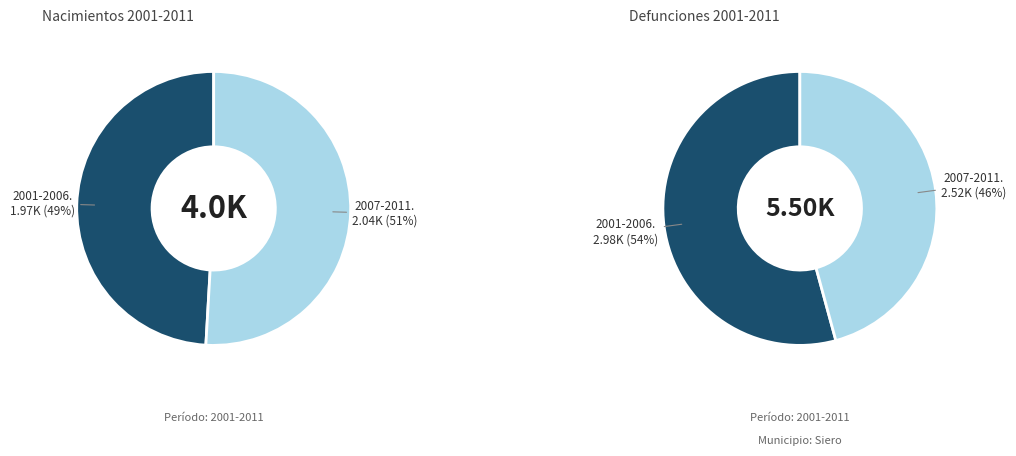

True or false: 2011 accounts for 15% of the total.

False